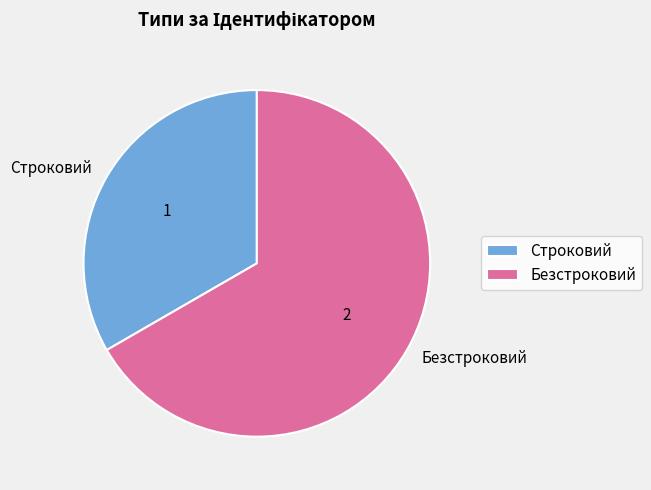

Between Безстроковий and Строковий, which is larger?

Безстроковий